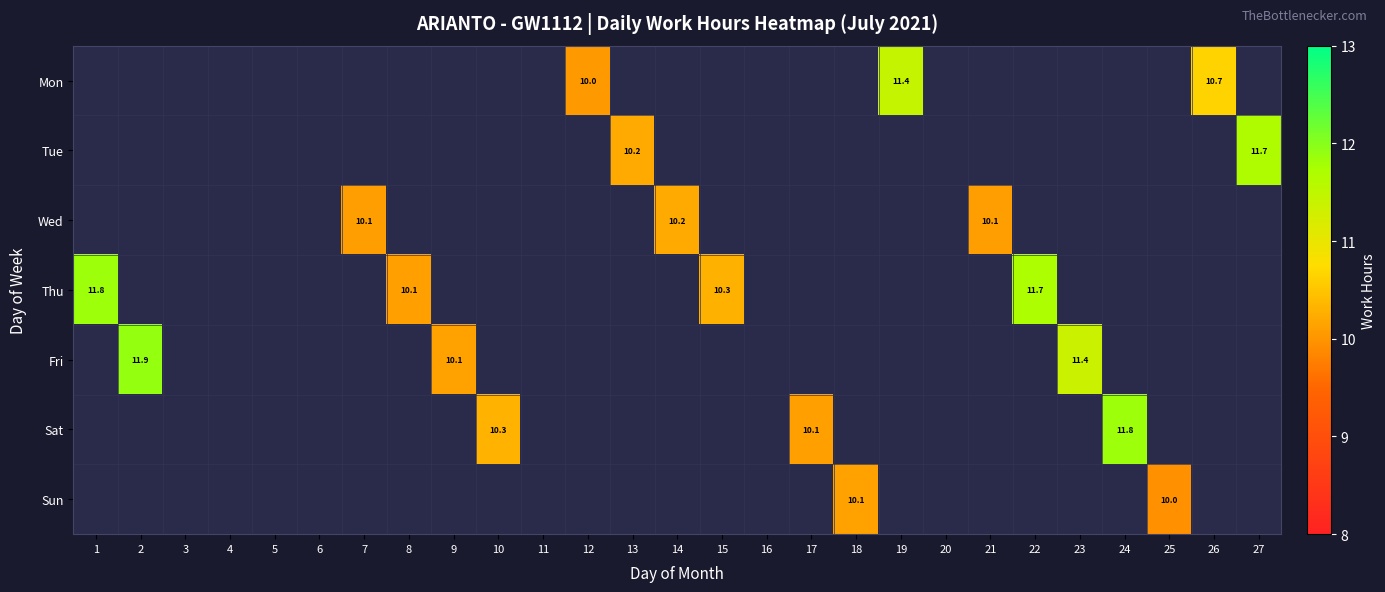

At which category does the chart reach its peak across all series?

2